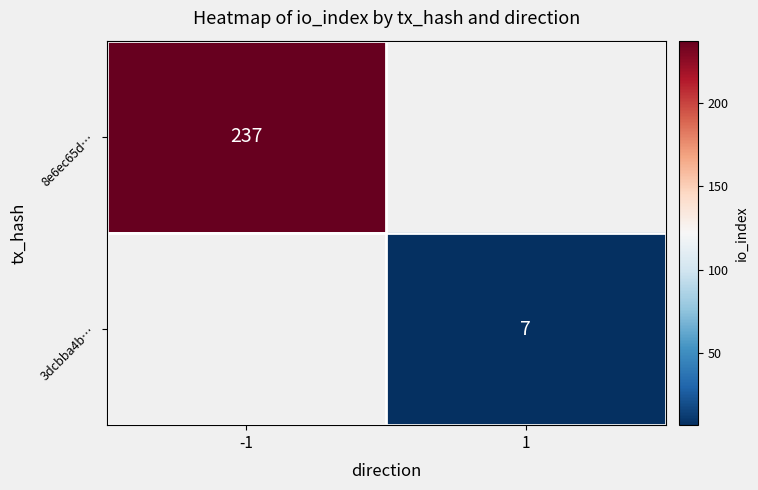

The value of 3dcbba4b… at 1 is 7. True or false?

True